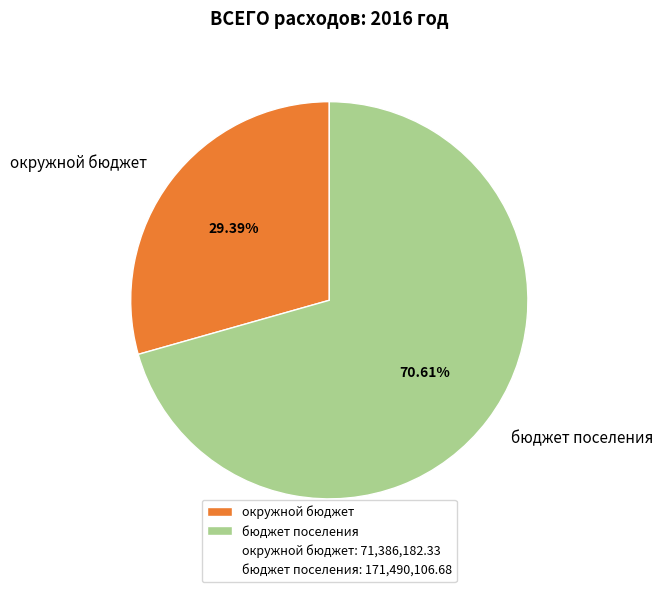

Rank the categories by value from highest to lowest.

бюджет поселения, окружной бюджет